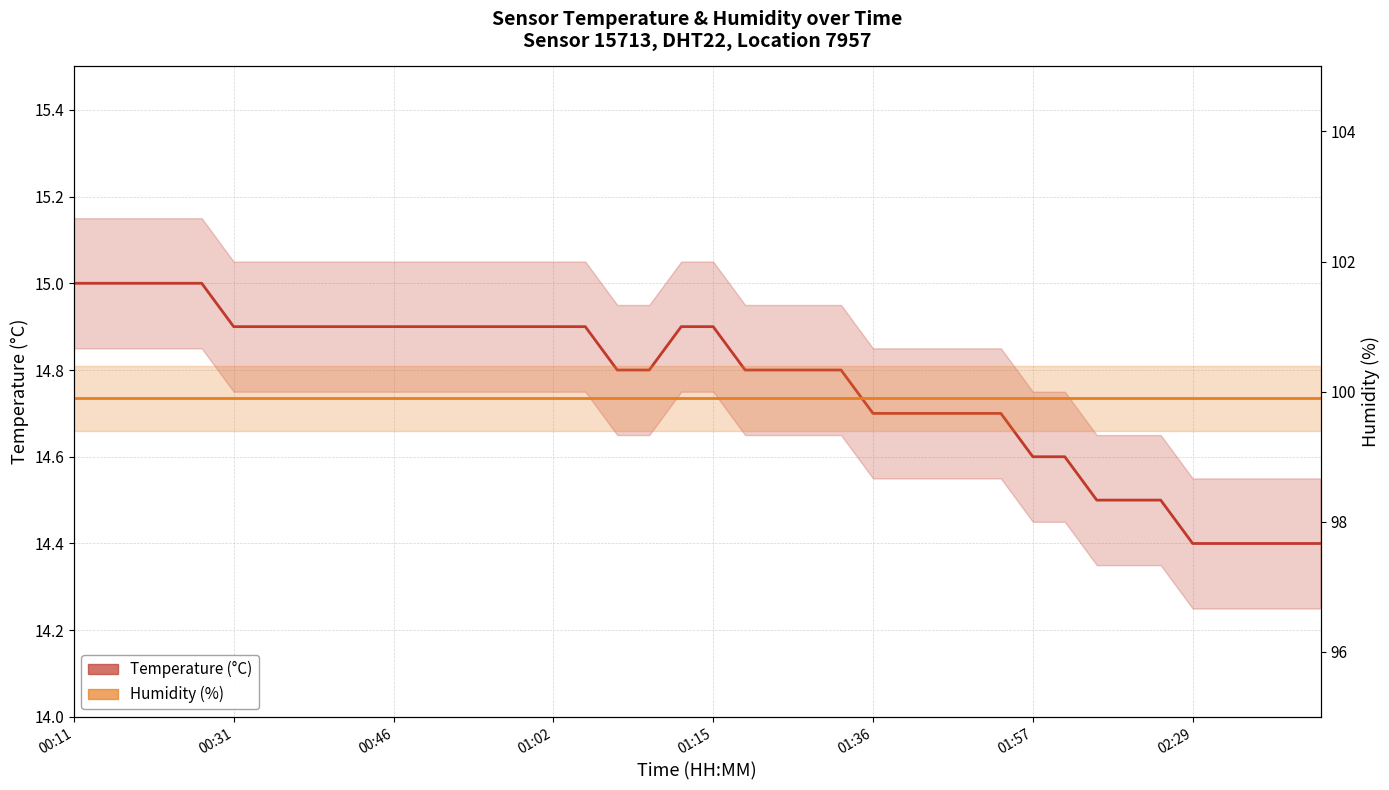

The Humidity (%) series shows 99.9 at 28. True or false?

True